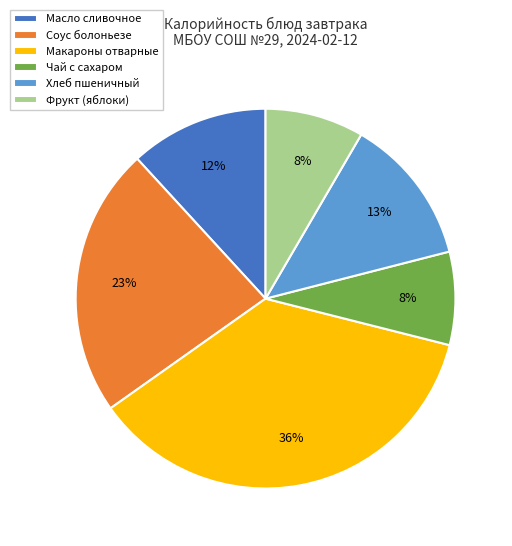

To the nearest percent, what percentage of the pie is Чай с сахаром?

8%